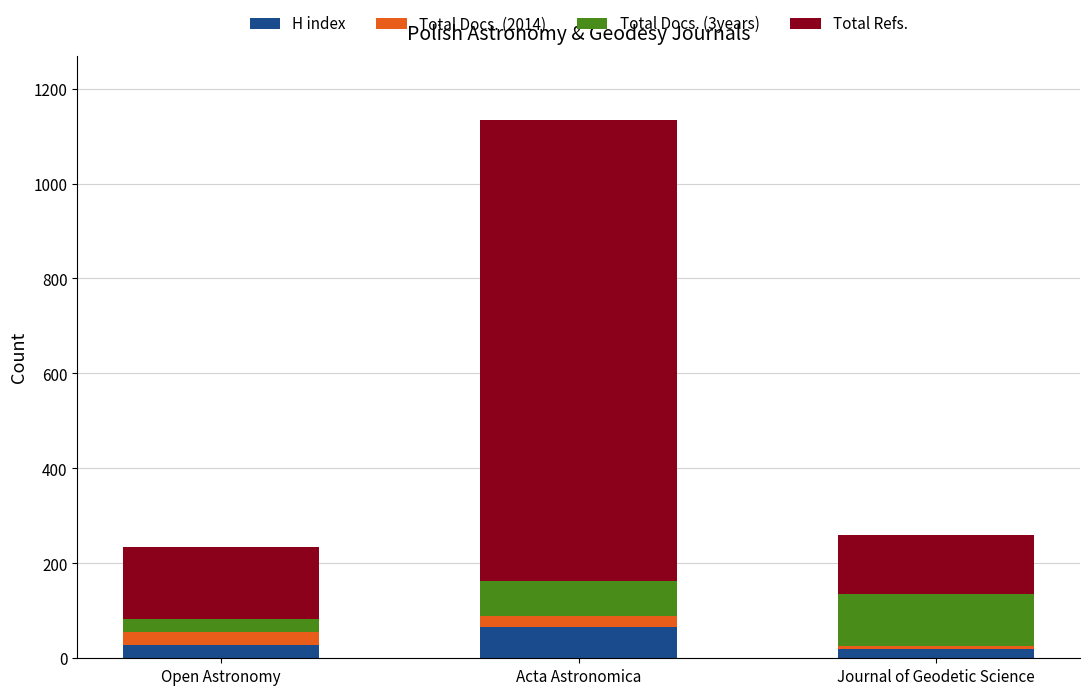

Which category has the highest value in the H index series?

Acta Astronomica